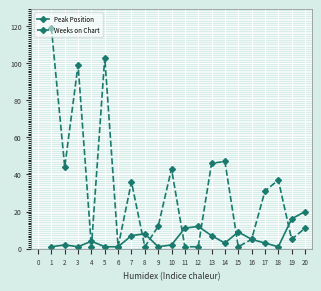

How many distinct data groups are displayed?

2